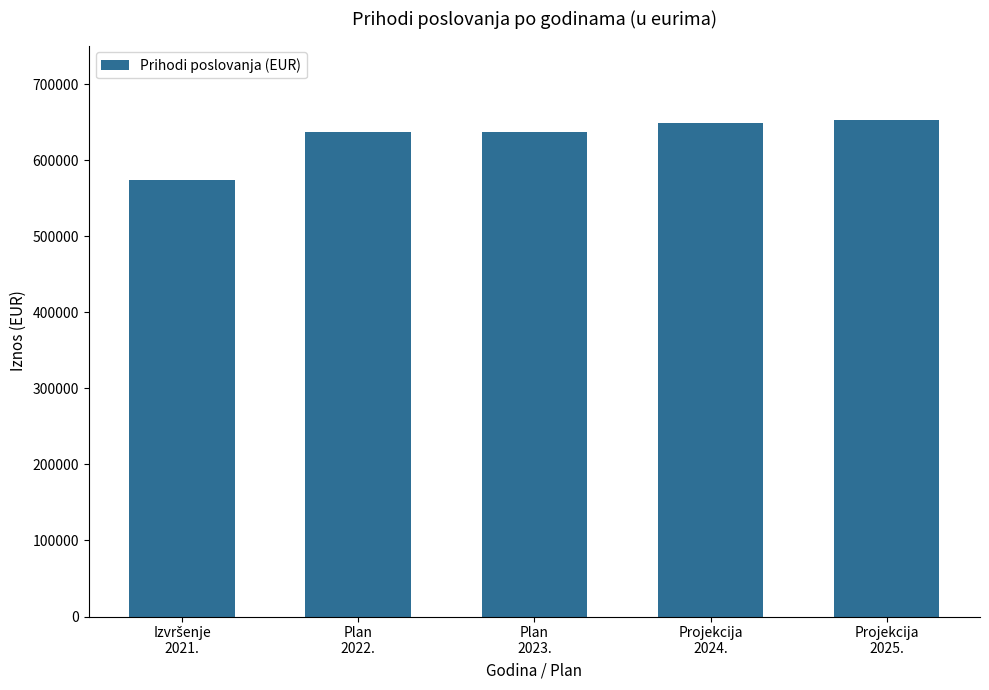

What position from the right is Projekcija
2025.?

1